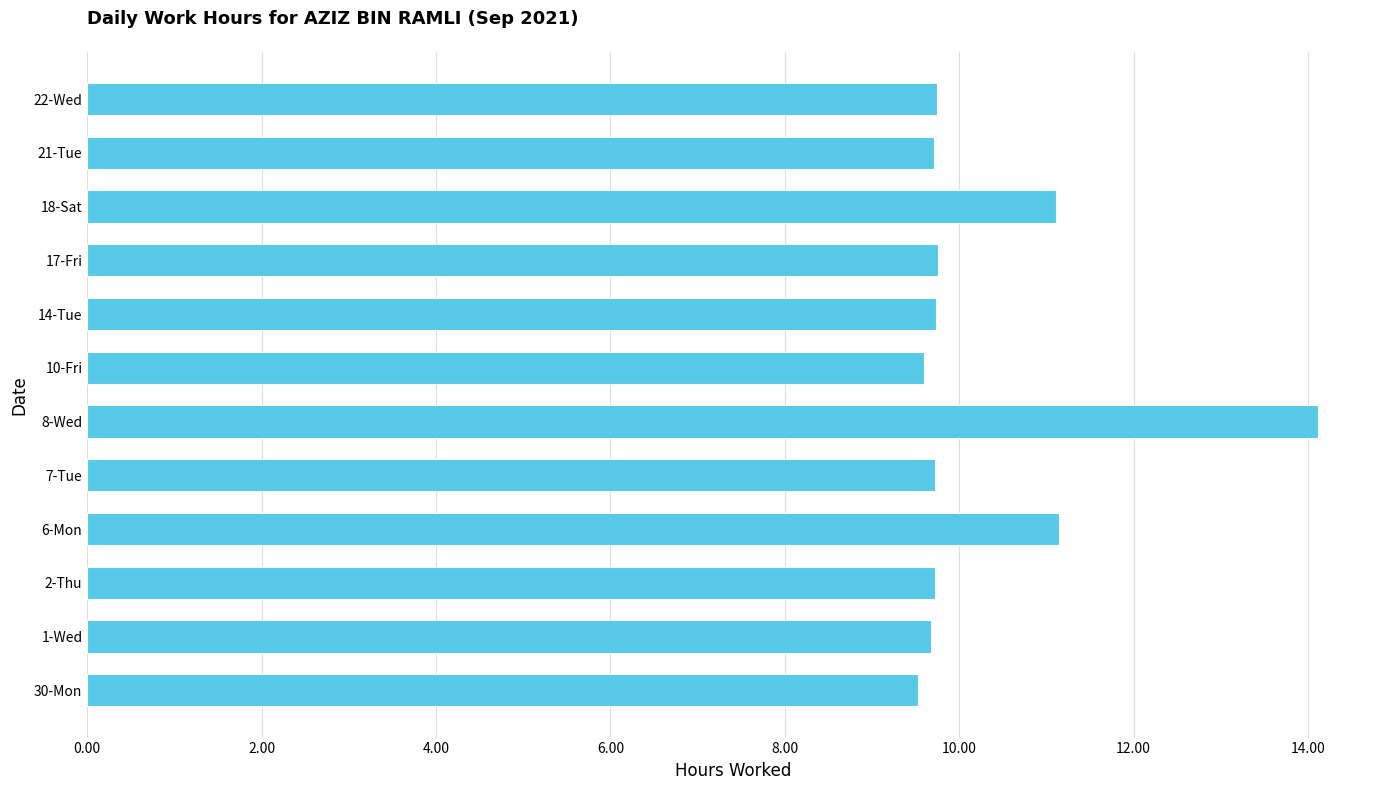

What is the difference between the second highest and minimum values?

1.6